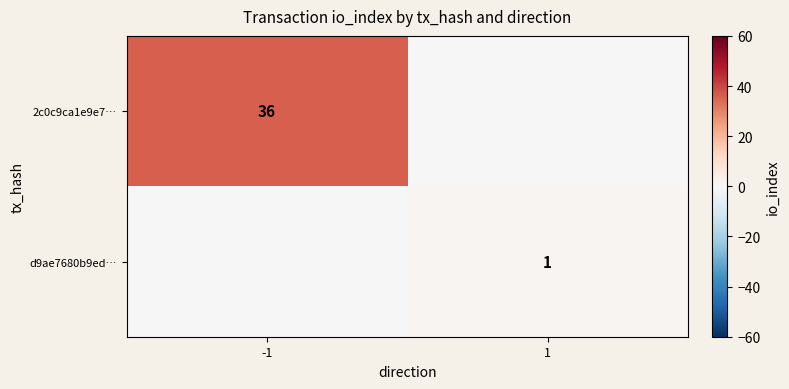

Is it true that d9ae7680b9ed… equals 1 at 1?

True